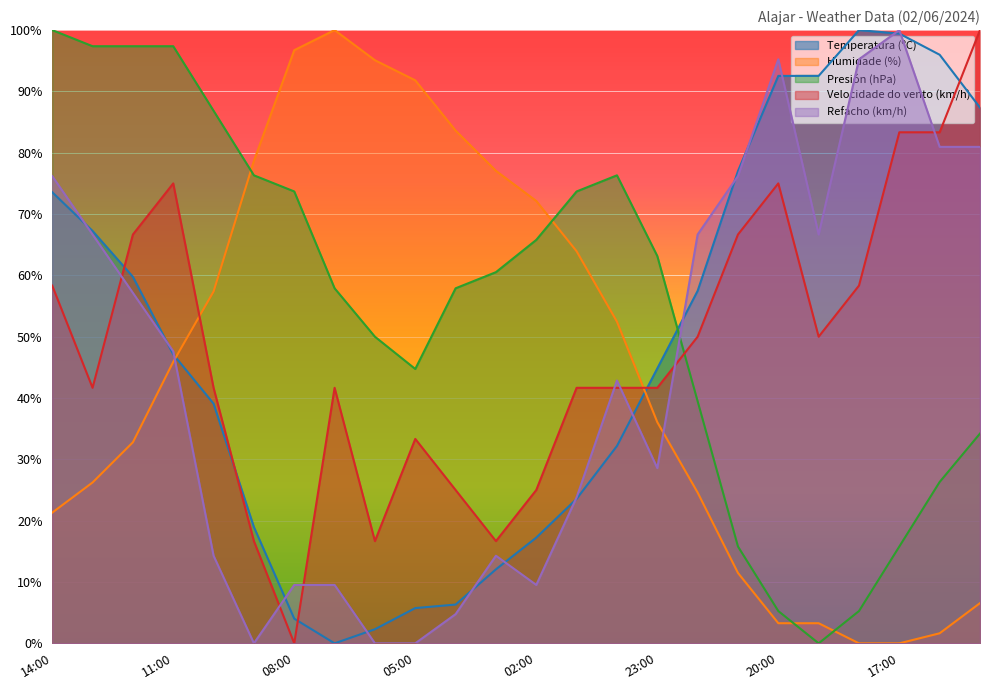

What is the highest value of the Velocidade do vento (km/h) series?

100.0